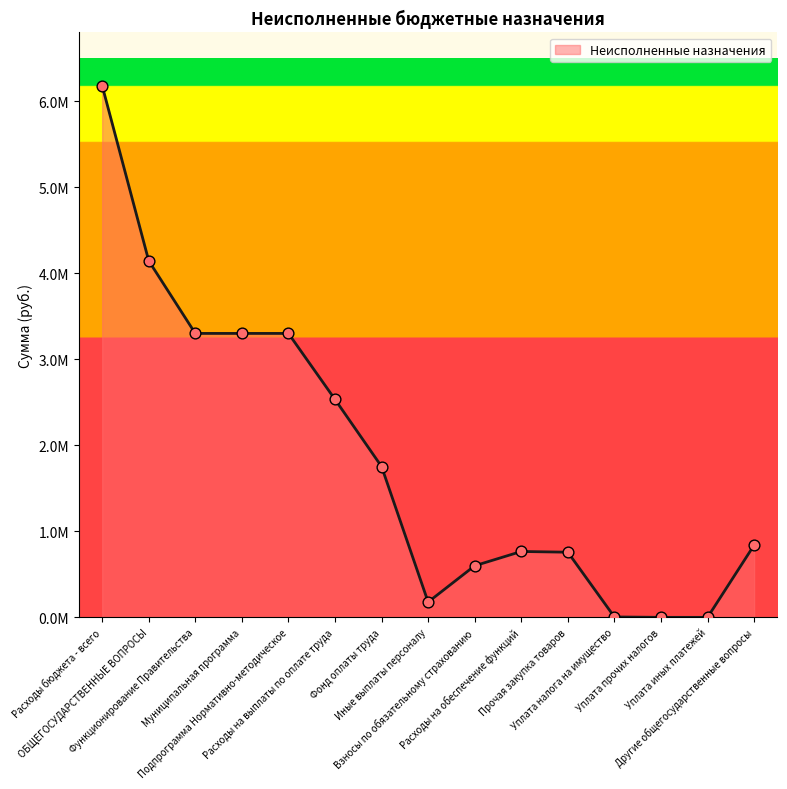

What is the ratio of the value at ОБЩЕГОСУДАРСТВЕННЫЕ ВОПРОСЫ to the value at Муниципальная программа?

1.3